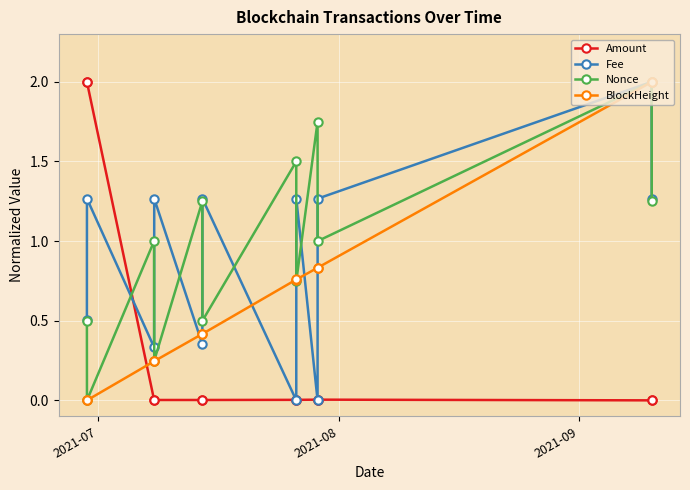

True or false: Fee has more than 0 interior local peaks.

True